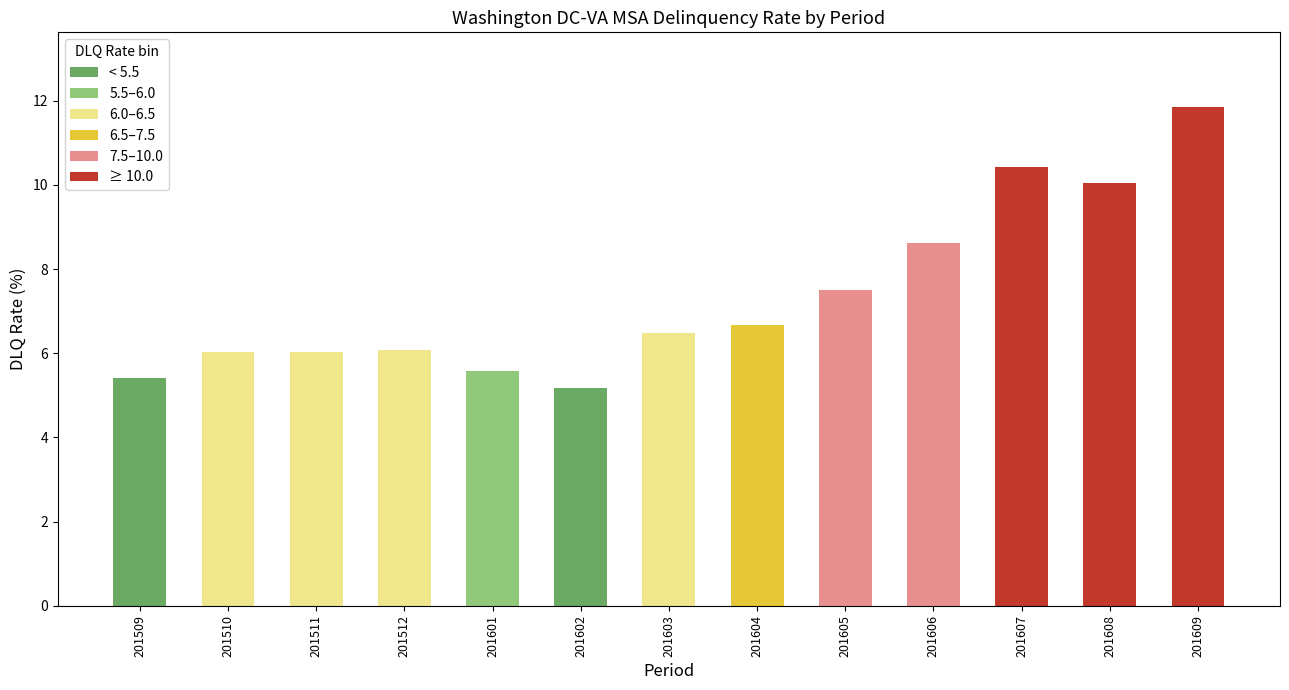

What is the value of the 13th bar from the left?

11.8